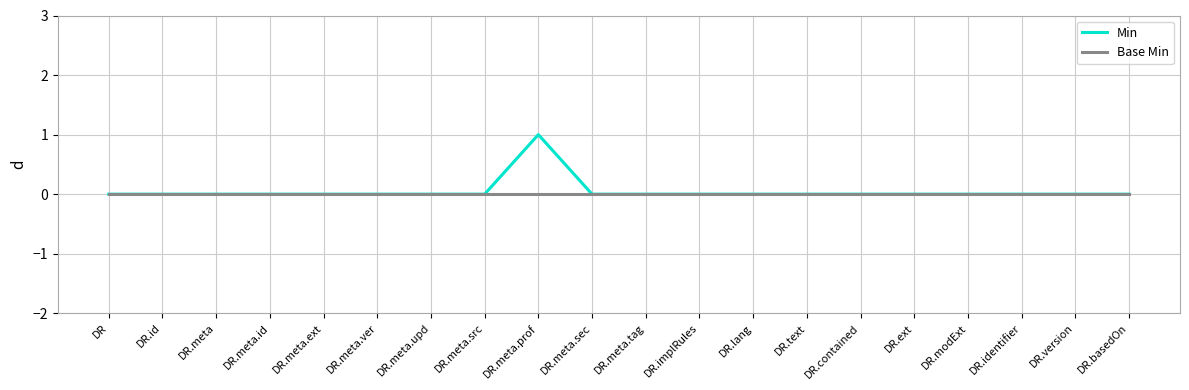

List the series in order of their peak value, highest first.

Min, Base Min